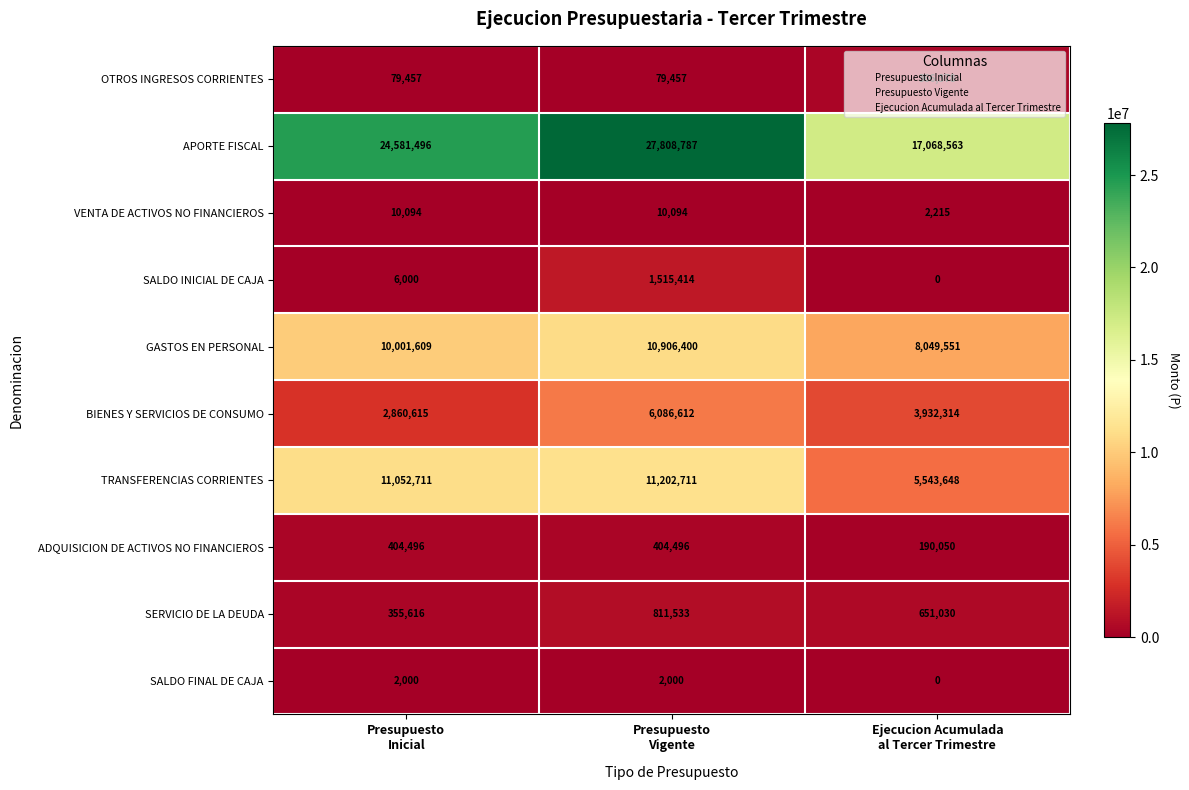

List the series in order of their peak value, lowest first.

SALDO FINAL DE CAJA, VENTA DE ACTIVOS NO FINANCIEROS, OTROS INGRESOS CORRIENTES, ADQUISICION DE ACTIVOS NO FINANCIEROS, SERVICIO DE LA DEUDA, SALDO INICIAL DE CAJA, BIENES Y SERVICIOS DE CONSUMO, GASTOS EN PERSONAL, TRANSFERENCIAS CORRIENTES, APORTE FISCAL